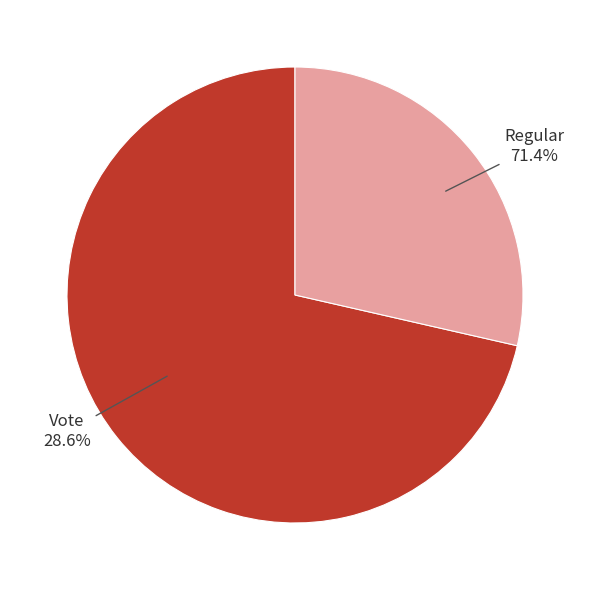

What is the change in value from Regular to Vote?

-3